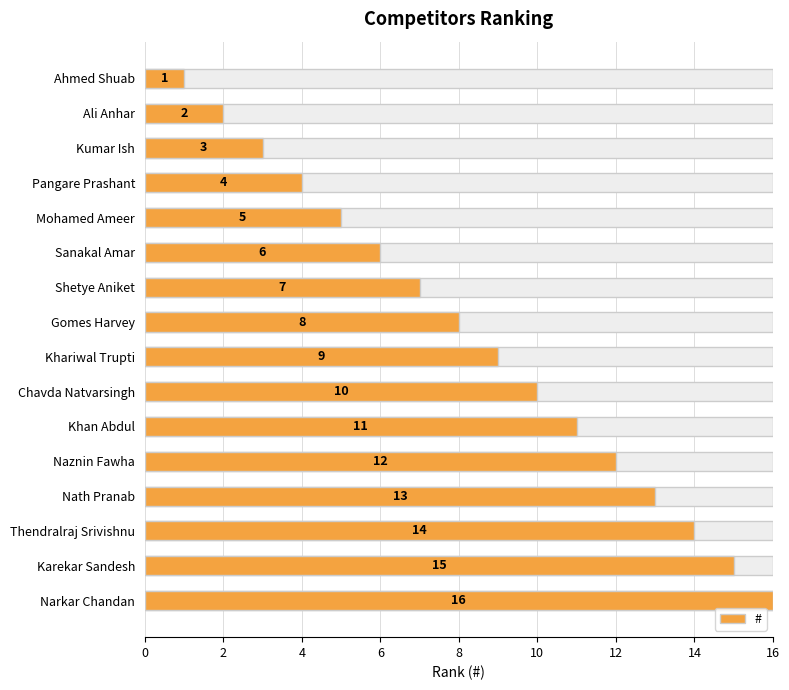

The value at Khariwal Trupti is 6. True or false?

False